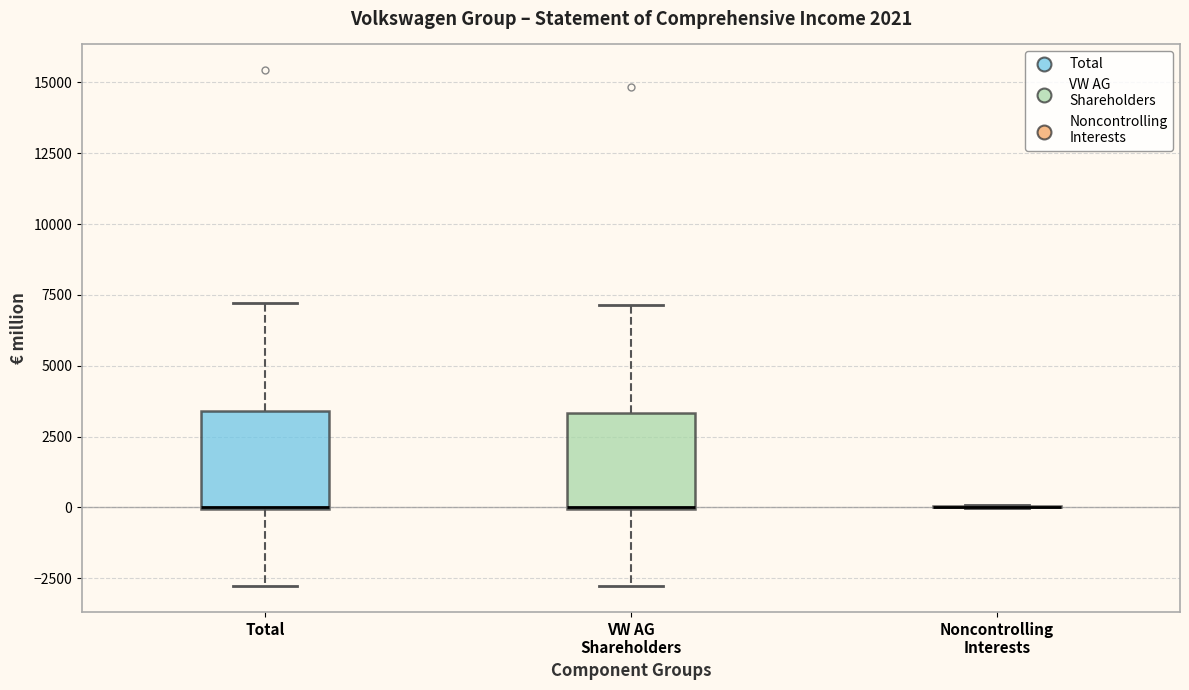

Reading left to right, read every box against the y-axis: the position of its median line, the range the box covers, and the ends of its whiskers. The values are not printed on the chart, so give them approximately, as read against the axis.

Total: median 0 (drawn on the box's lower edge), box 0 to 3500, whiskers -3000 to 7000
VW AG Shareholders: median 0 (drawn on the box's lower edge), box 0 to 3500, whiskers -3000 to 7000
Noncontrolling Interests: box collapsed to a line at 0, whiskers 0 to 0